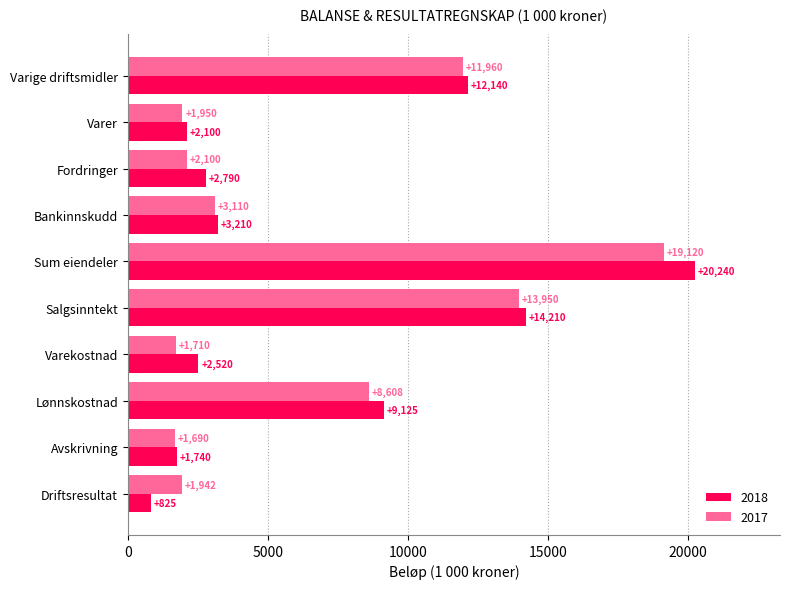

At which label is 2018 closest to 10532?

Lønnskostnad